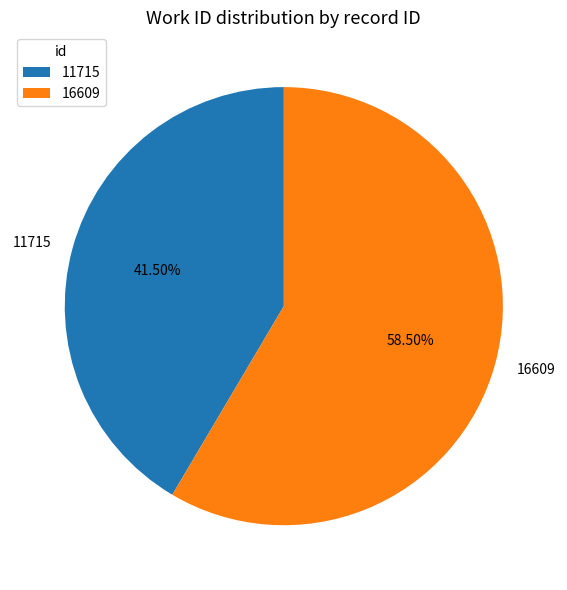

What is the total percentage of 11715 and 16609?

100.0%